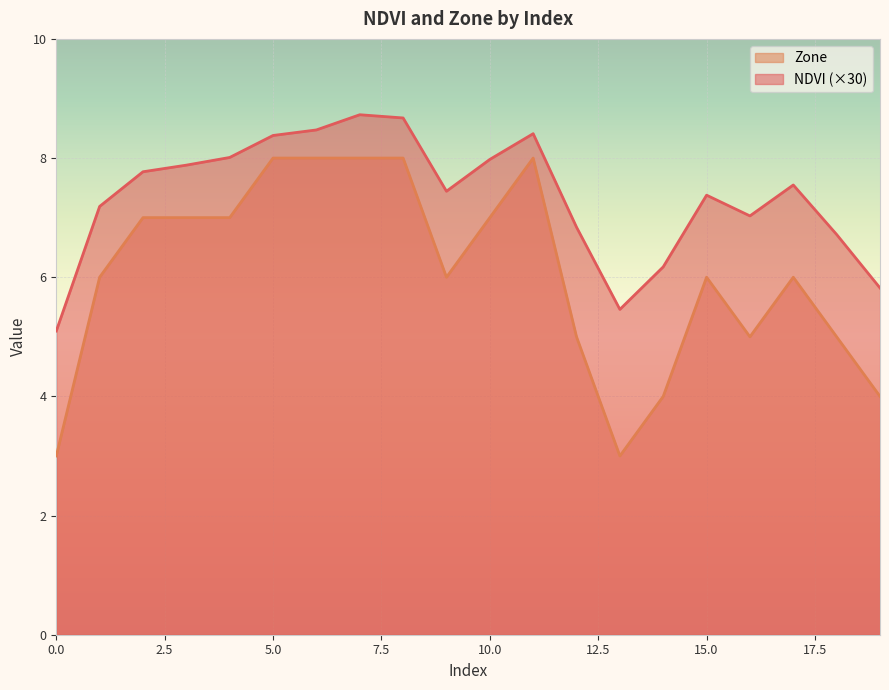

How many data points in NDVI are above 7?

14